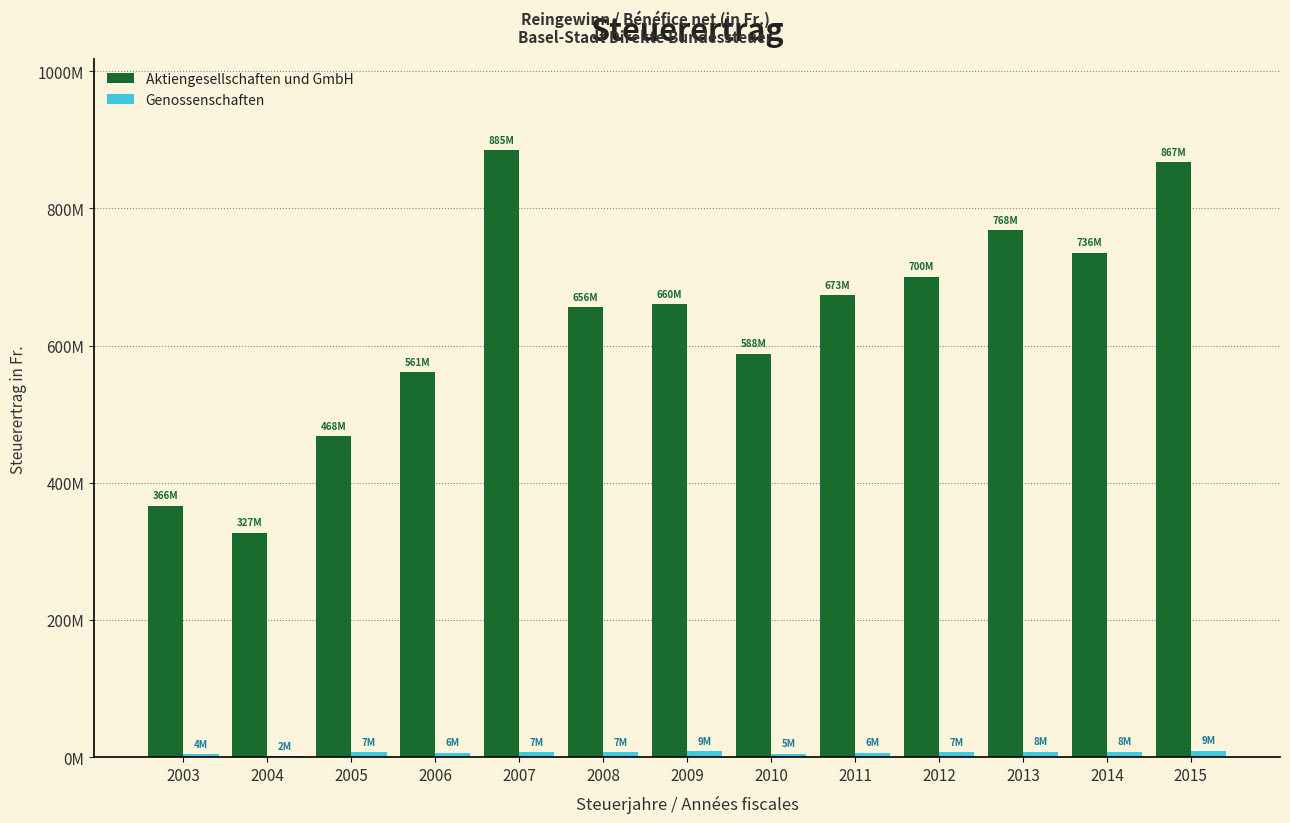

What is the spread (max minus min) of values at 2005?

460734556